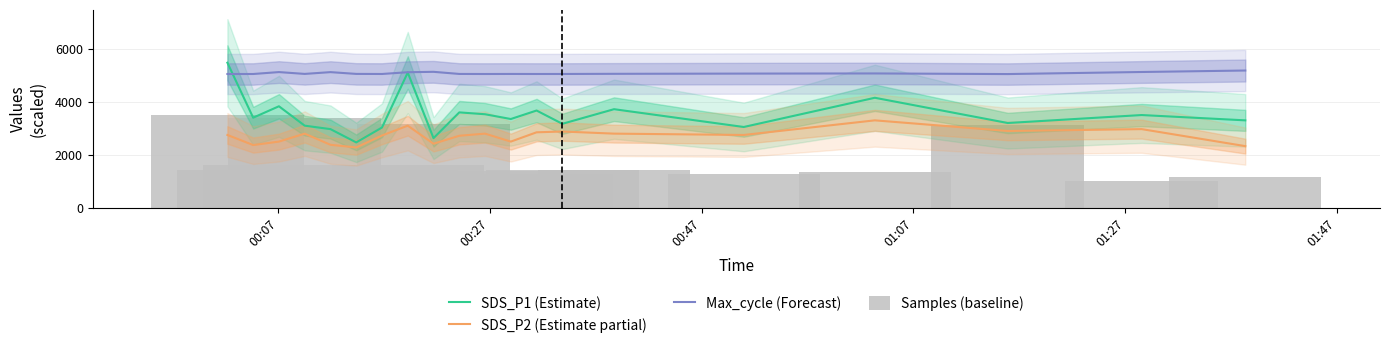

What is the difference between the maximum and minimum values in the Samples (baseline) series?

3000.0